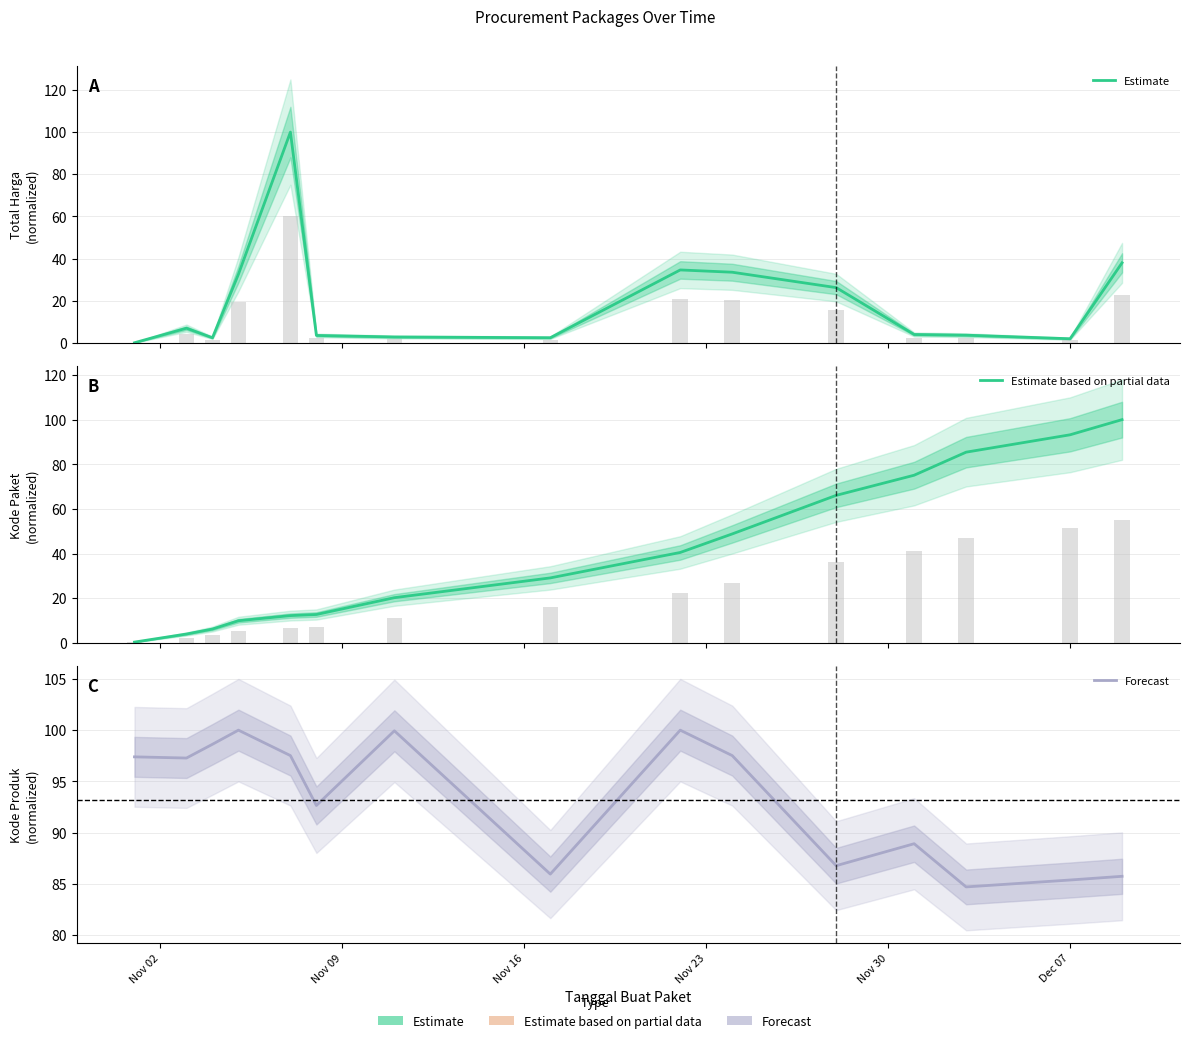

At how many categories does at least one series exceed 92?

11